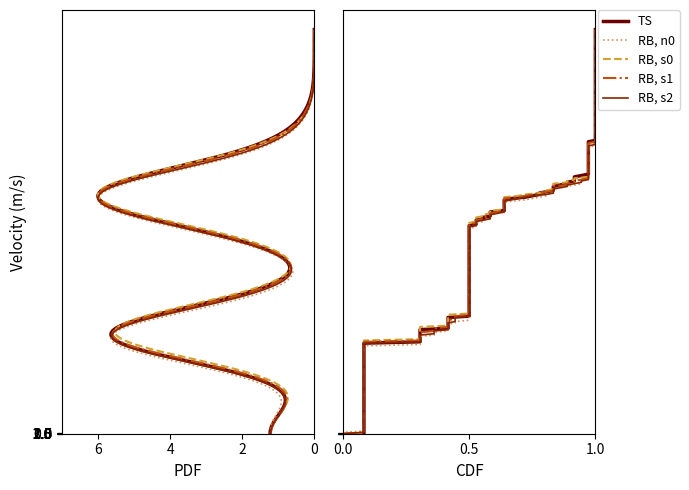

True or false: TS and RB, s2 intersect in this chart.

True